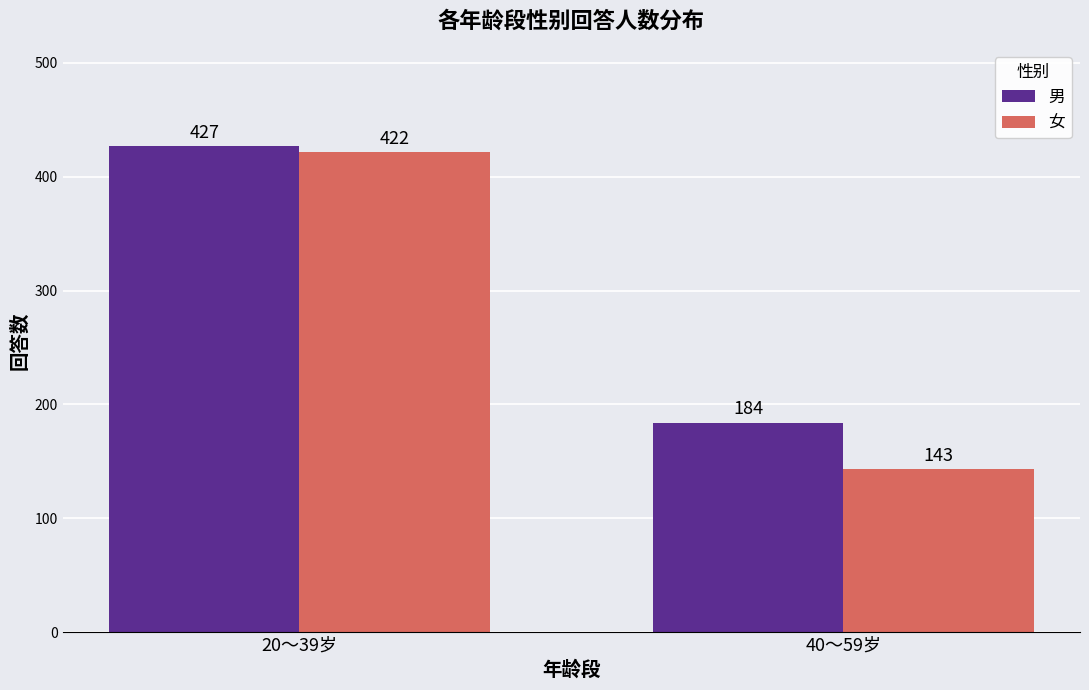

What is the label of the 1st bar from the left?

20～39岁